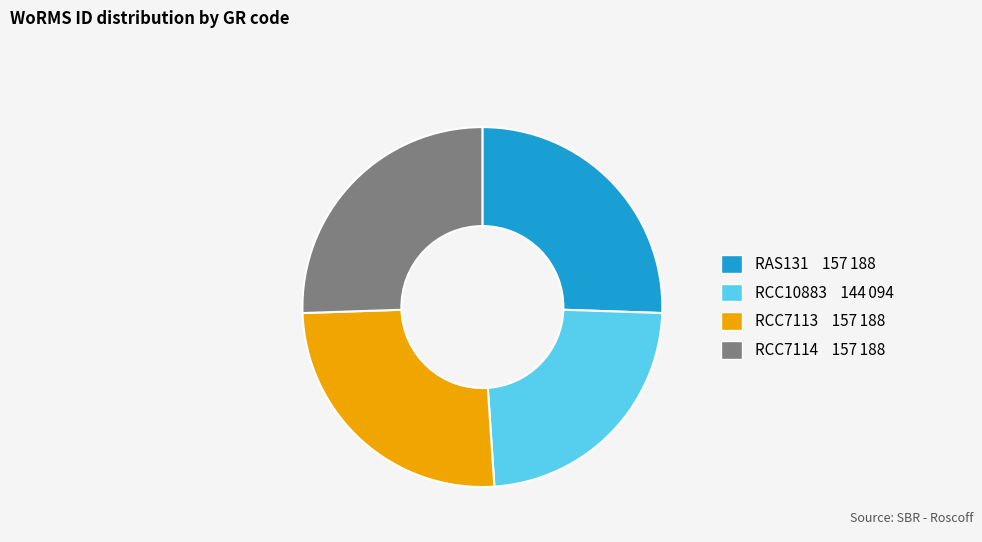

Combined, do RCC7113 and RCC10883 account for over 50%?

No